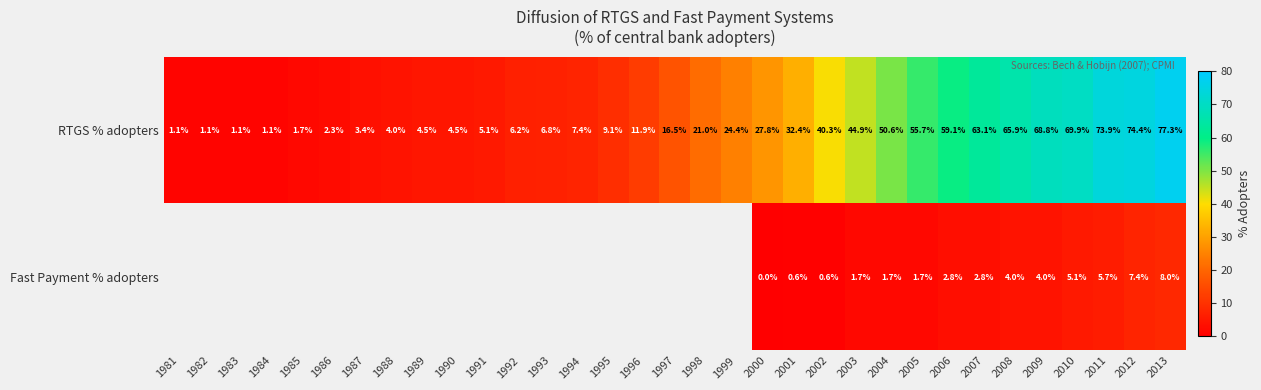

Between 2000 and 2005, which series saw the biggest shift?

RTGS % adopters